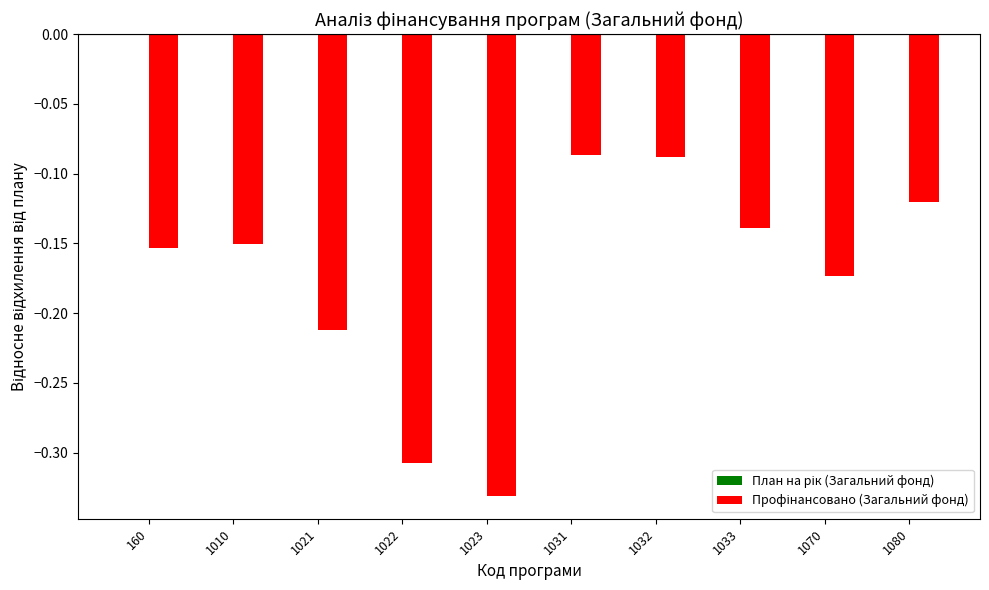

Between 1080 and 1070, which is larger?

1080